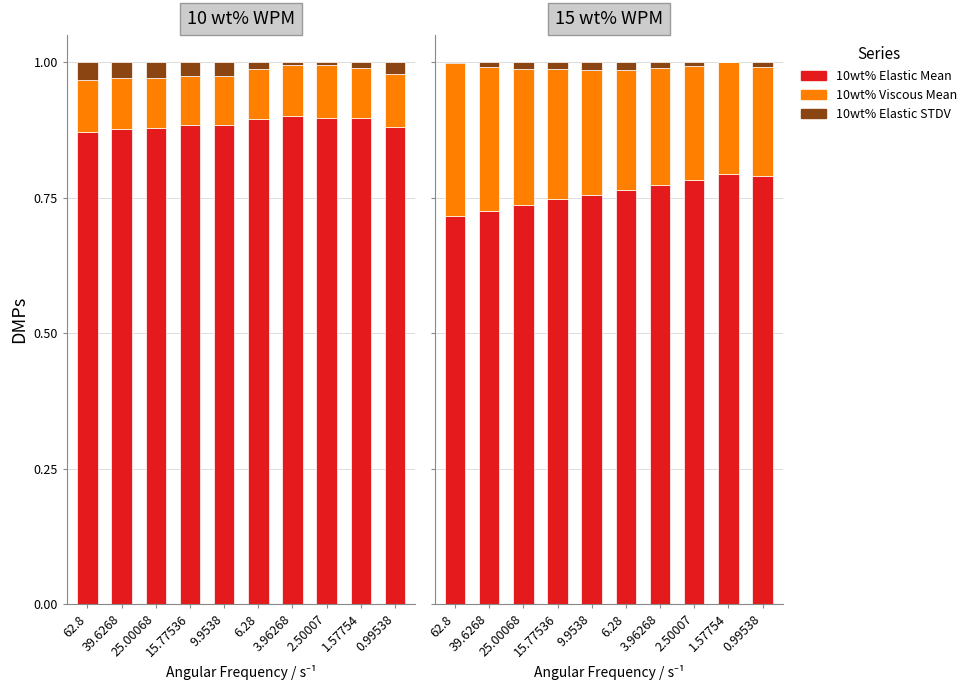

Between 6.28 and 39.6268, which is larger?

6.28